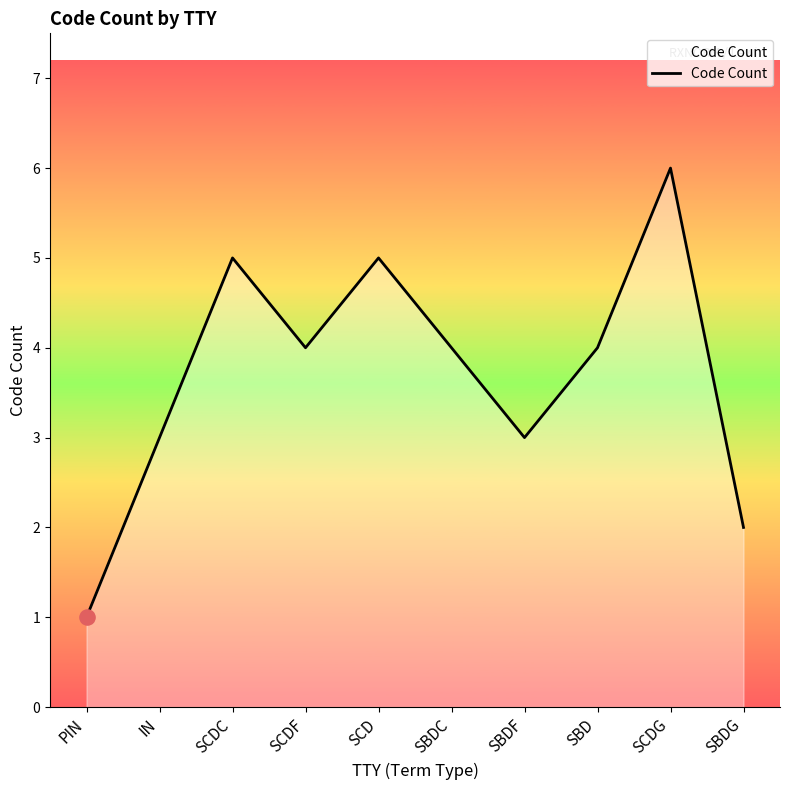

What is the ratio of the value at SBDC to the value at IN?

1.3